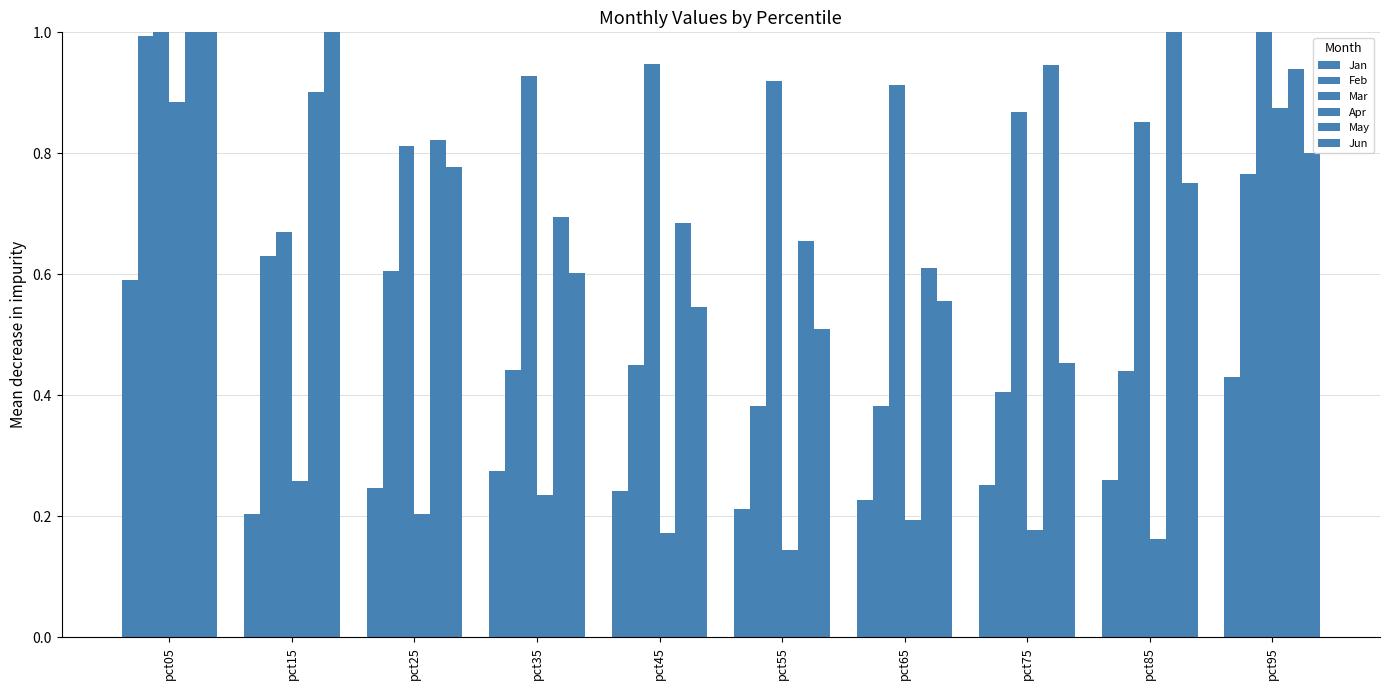

Are the bars horizontal?

No